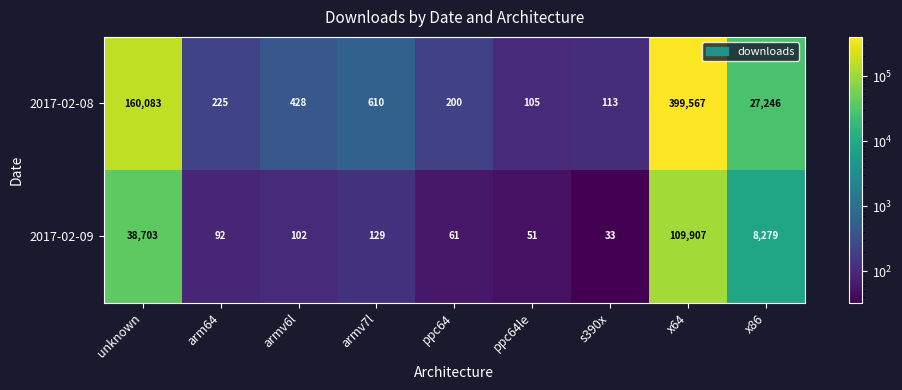

What is the greatest value displayed?

399567